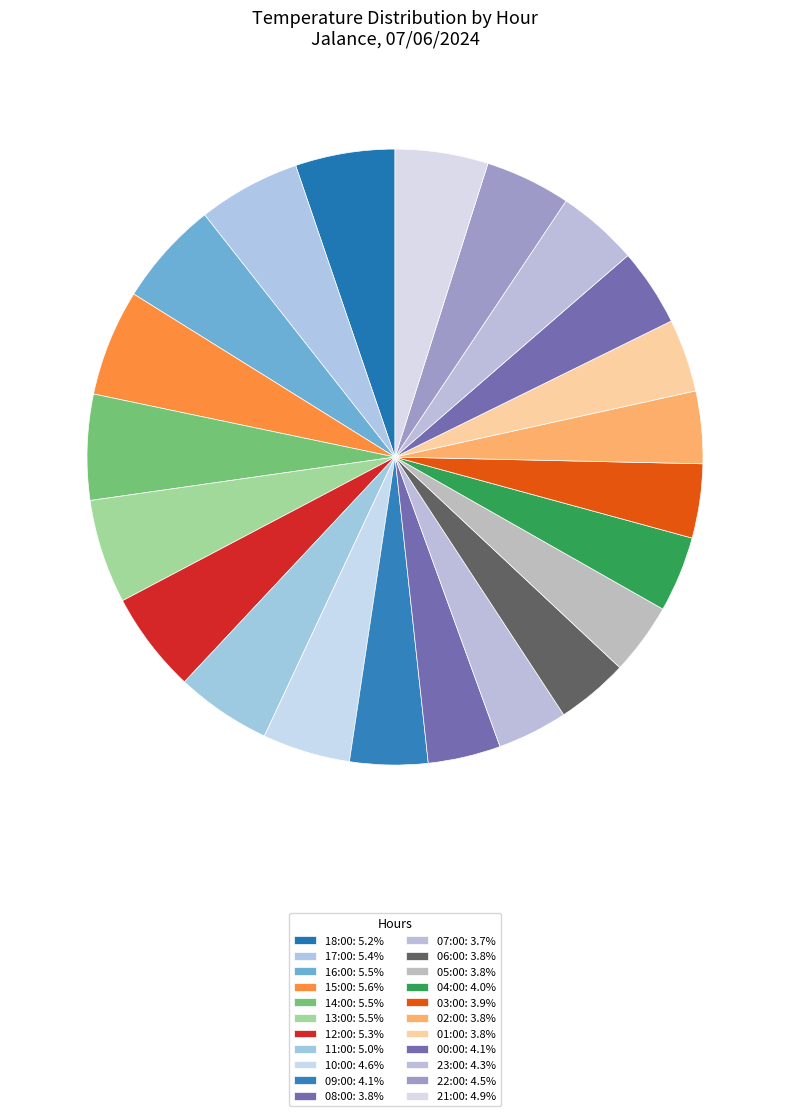

Rank the categories by value from lowest to highest.

07:00, 05:00, 06:00, 02:00, 08:00, 01:00, 03:00, 04:00, 00:00, 09:00, 23:00, 22:00, 10:00, 21:00, 11:00, 18:00, 12:00, 17:00, 13:00, 16:00, 14:00, 15:00